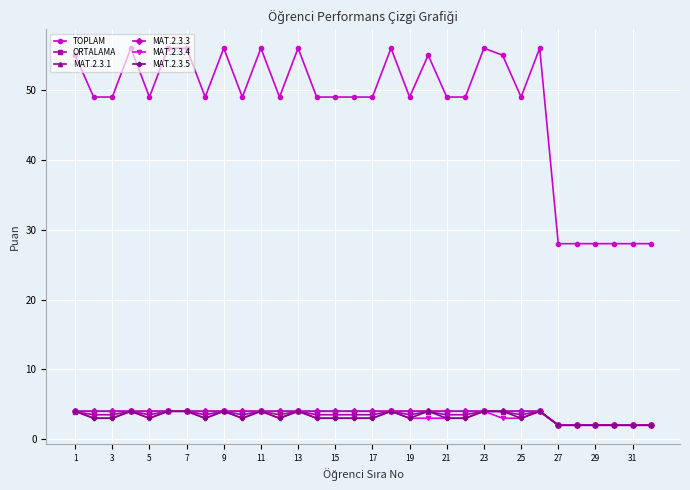

Rank the series by their maximum value, from highest to lowest.

TOPLAM, ORTALAMA, MAT.2.3.1, MAT.2.3.3, MAT.2.3.4, MAT.2.3.5